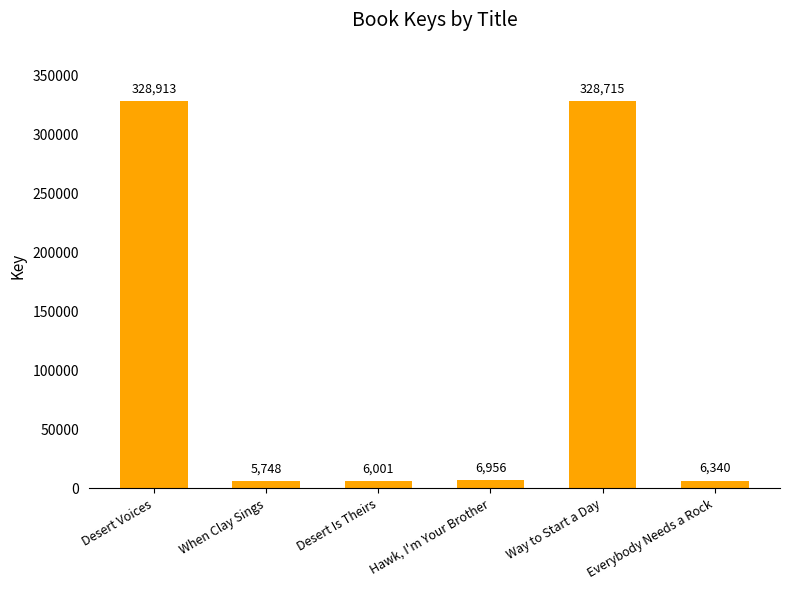

At which label is the value closest to 167330?

Hawk, I'm Your Brother